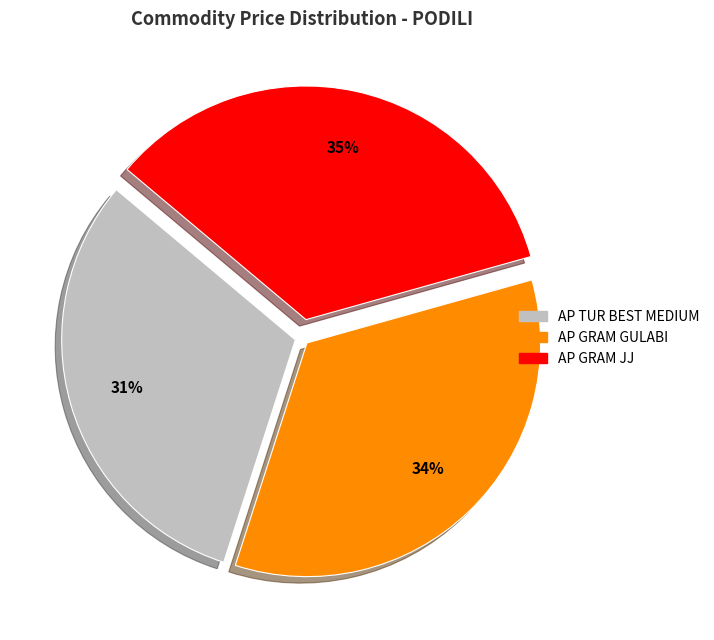

Do AP TUR BEST MEDIUM and AP GRAM GULABI together represent more than half of the pie?

Yes